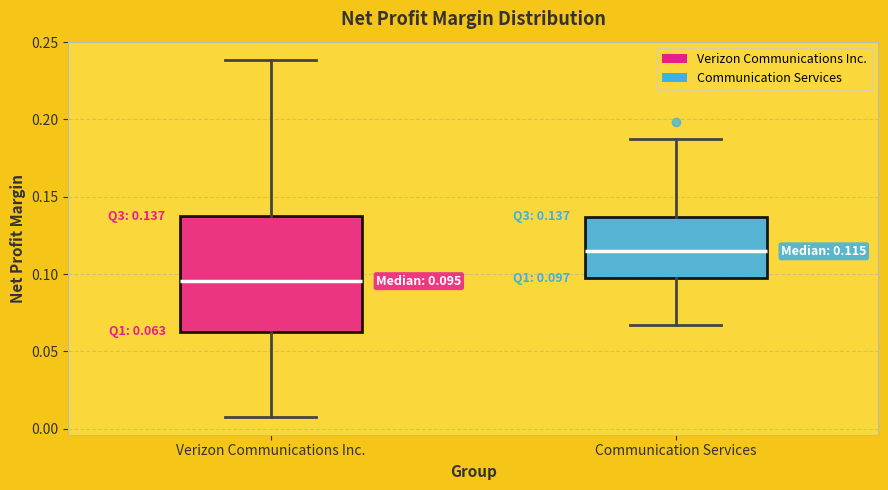

Which box is the tallest, from its lower edge to its upper edge?

Verizon Communications Inc.